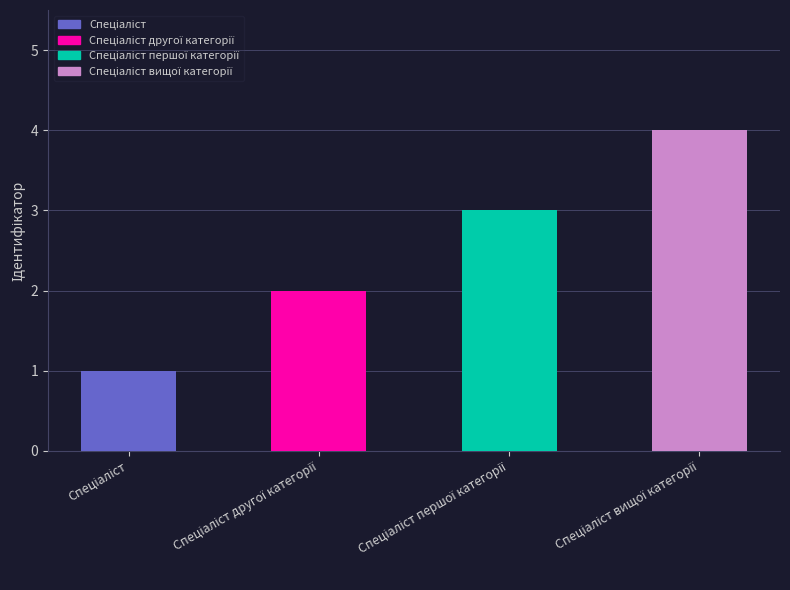

What is the maximum value shown in the chart?

4